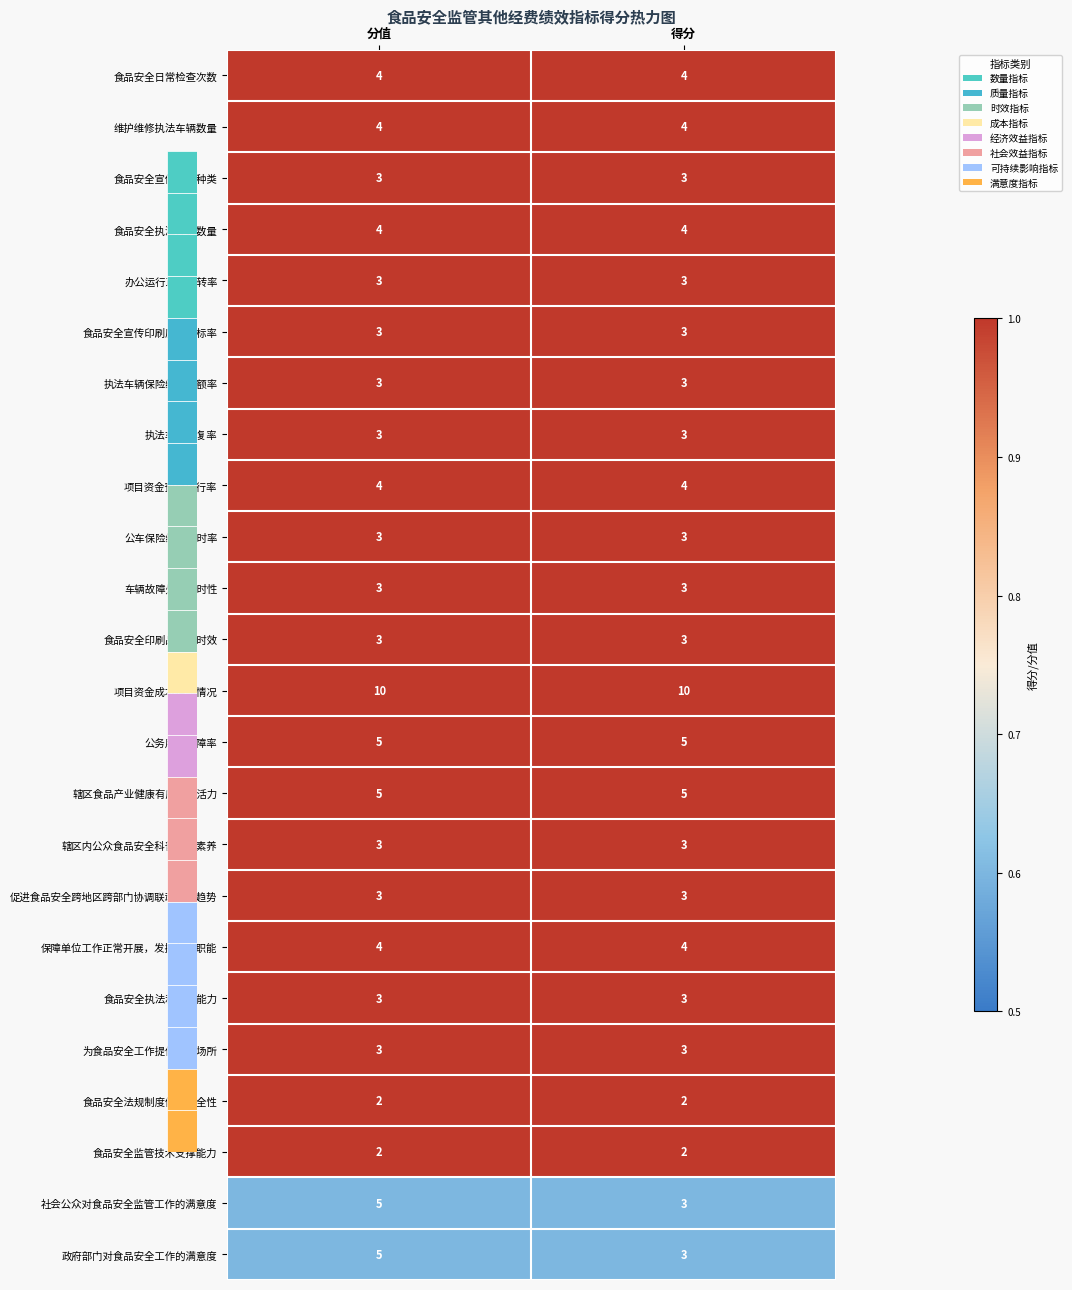

Count the number of data series in this chart.

24